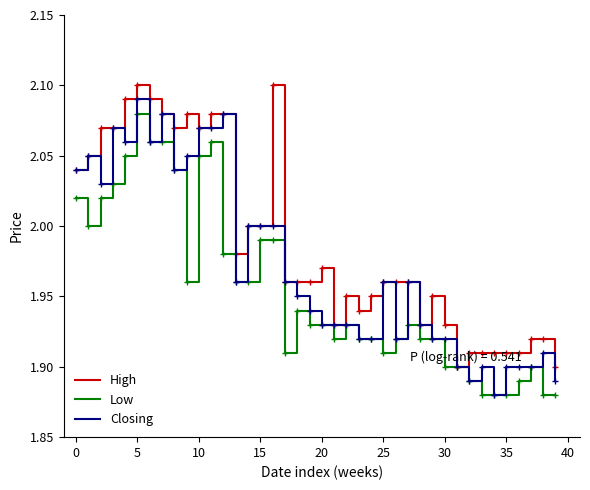

Which series has the largest total across all categories?

High